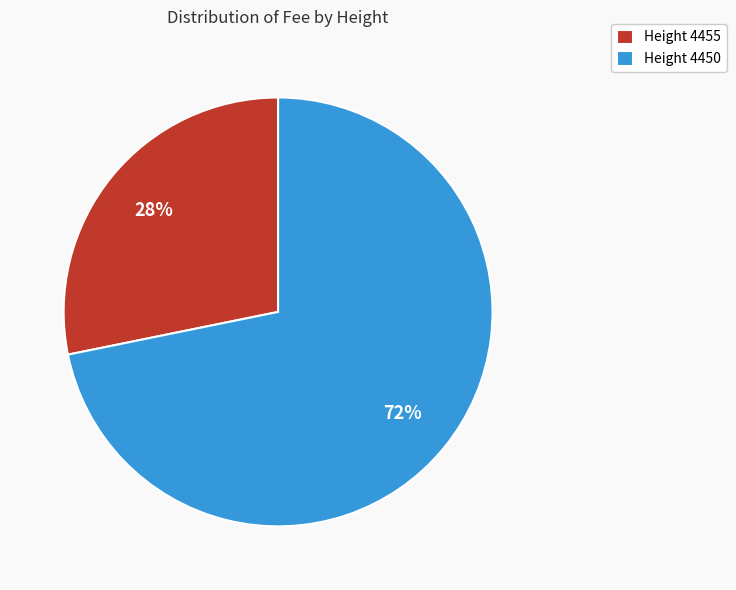

What percentage is the Height 4450 slice, to the nearest percent?

72%